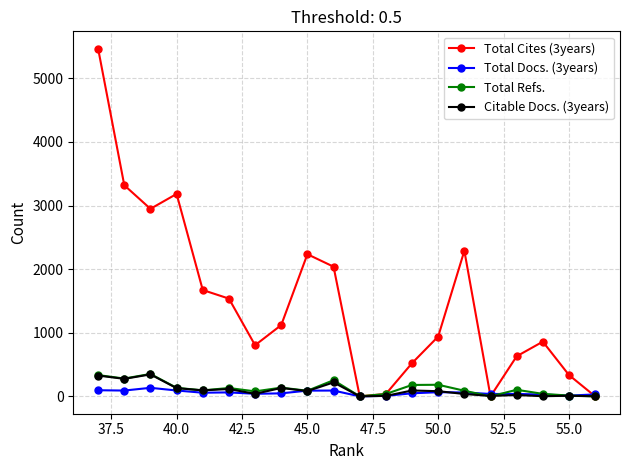

Which series has the largest total across all categories?

Total Cites (3years)